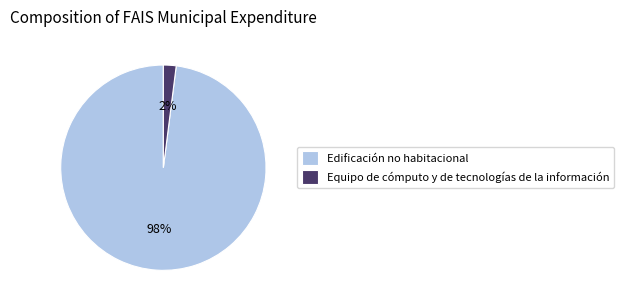

How many segments does this pie chart have?

2